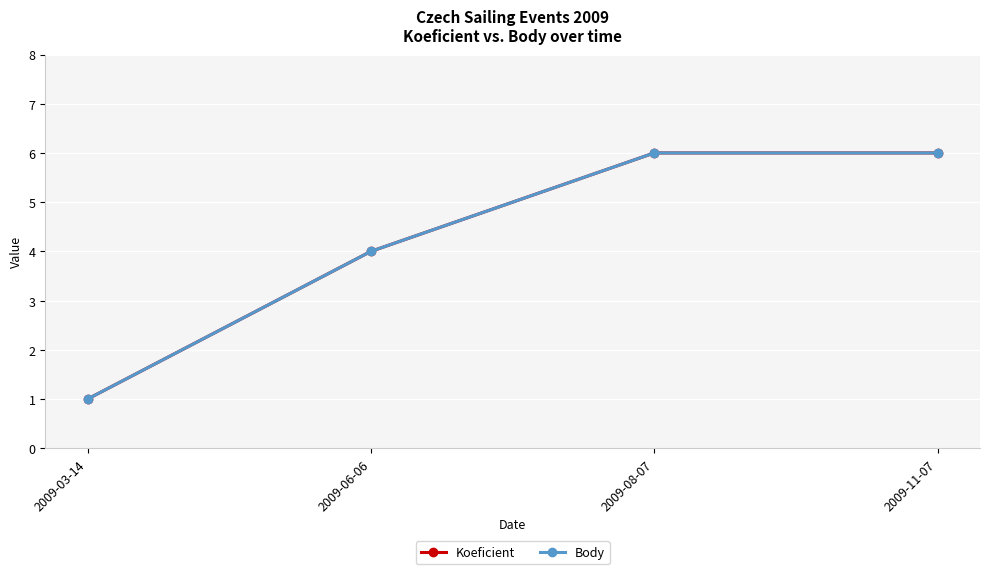

True or false: Body and Koeficient cross at least once.

False